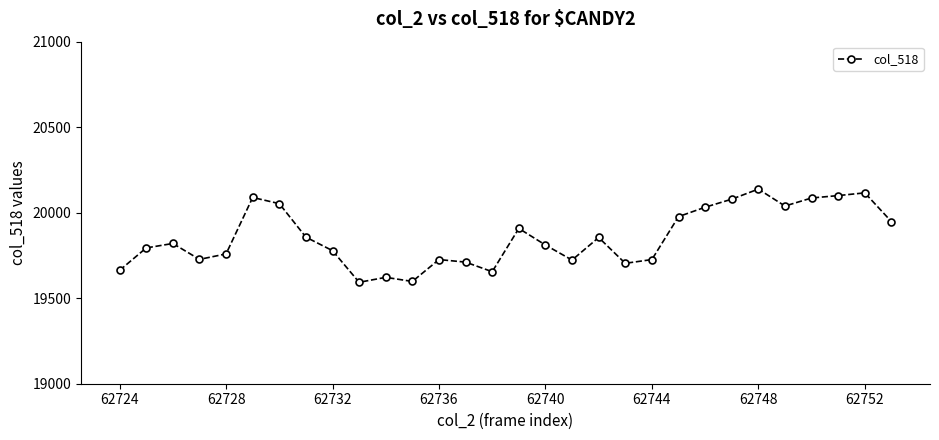

What is the difference between the second highest and second lowest values?

518